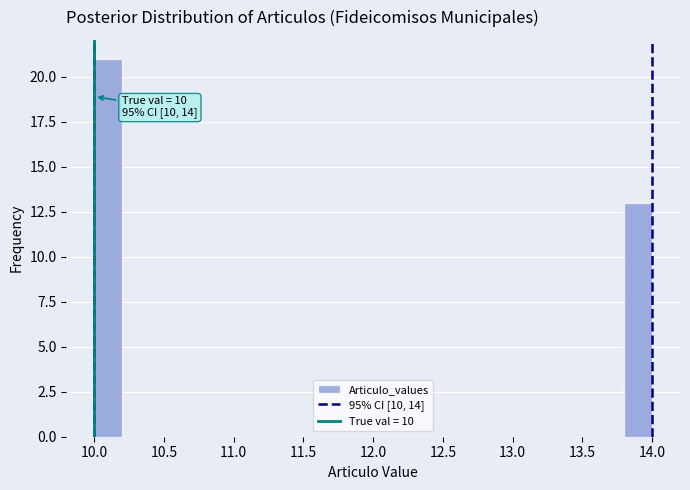

Over which range of the x-axis is the bar tallest?

10.0 to 10.2